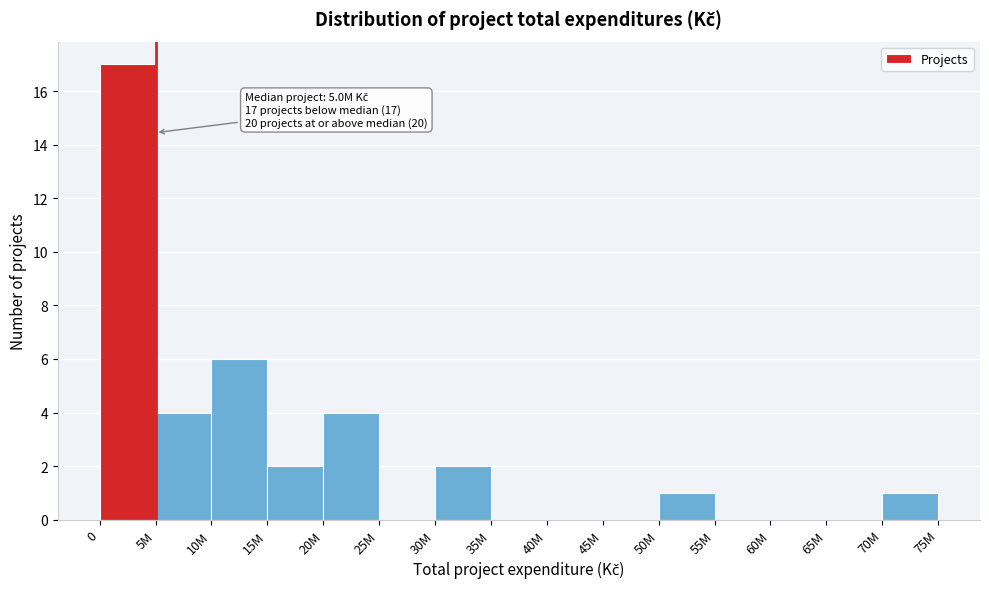

Reading left to right, what are all the values shown in this chart?

0=17	5M=4	10M=6	15M=2	20M=4	25M=0	30M=2	35M=0	40M=0	45M=0	50M=1	55M=0	60M=0	65M=0	70M=1